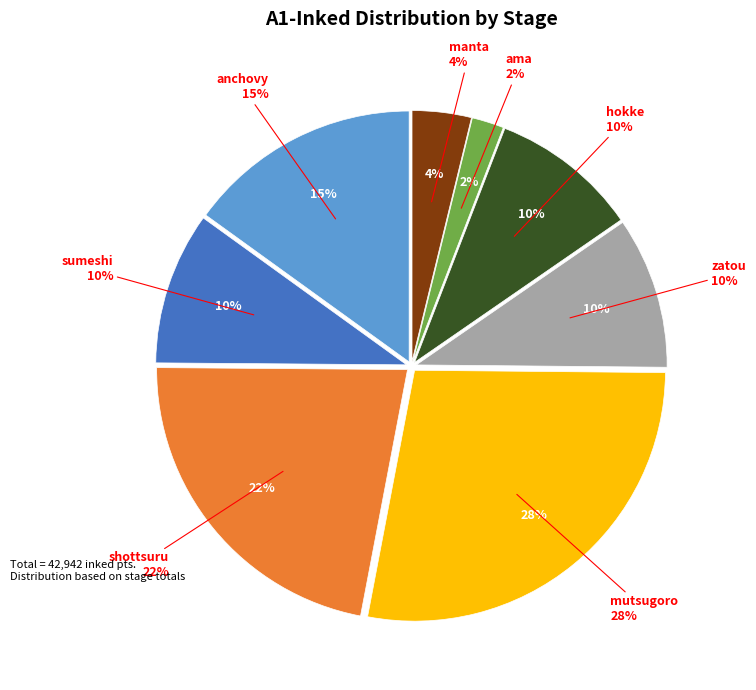

Does hokke represent more than half of the total?

No